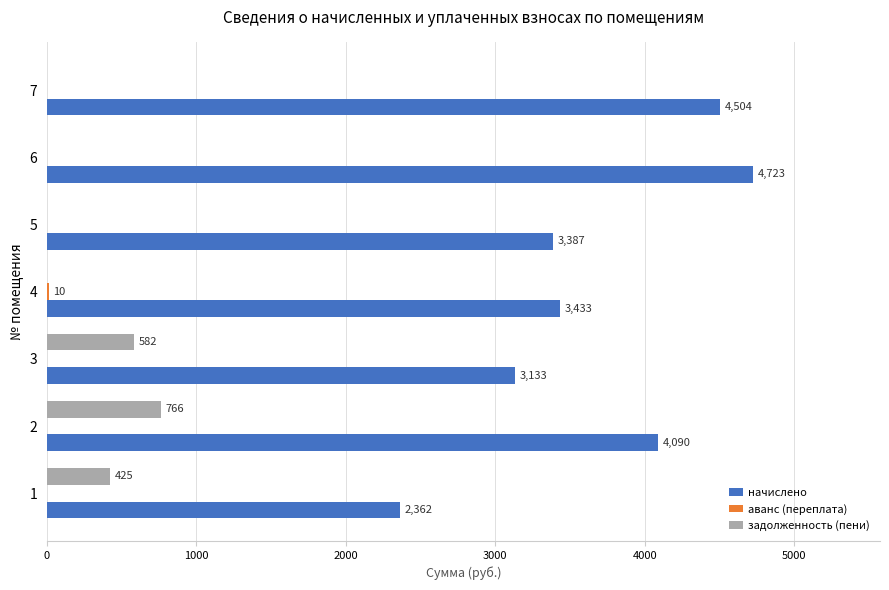

The задолженность (пени) series shows 0.0 at 4. True or false?

True